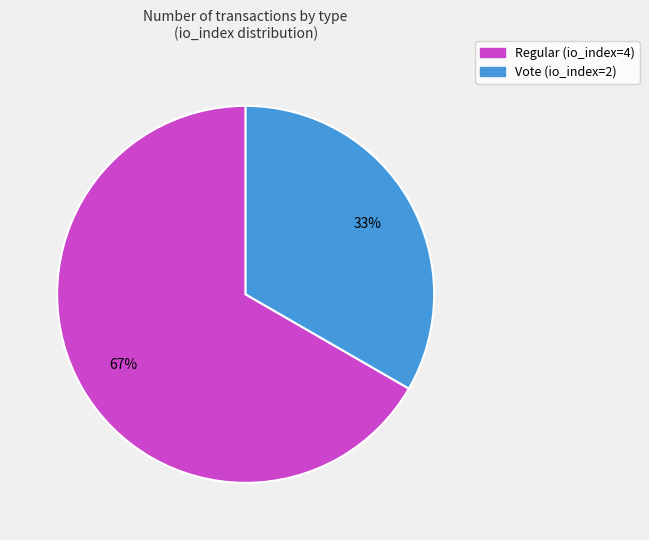

To the nearest percent, what is the average slice percentage?

50%